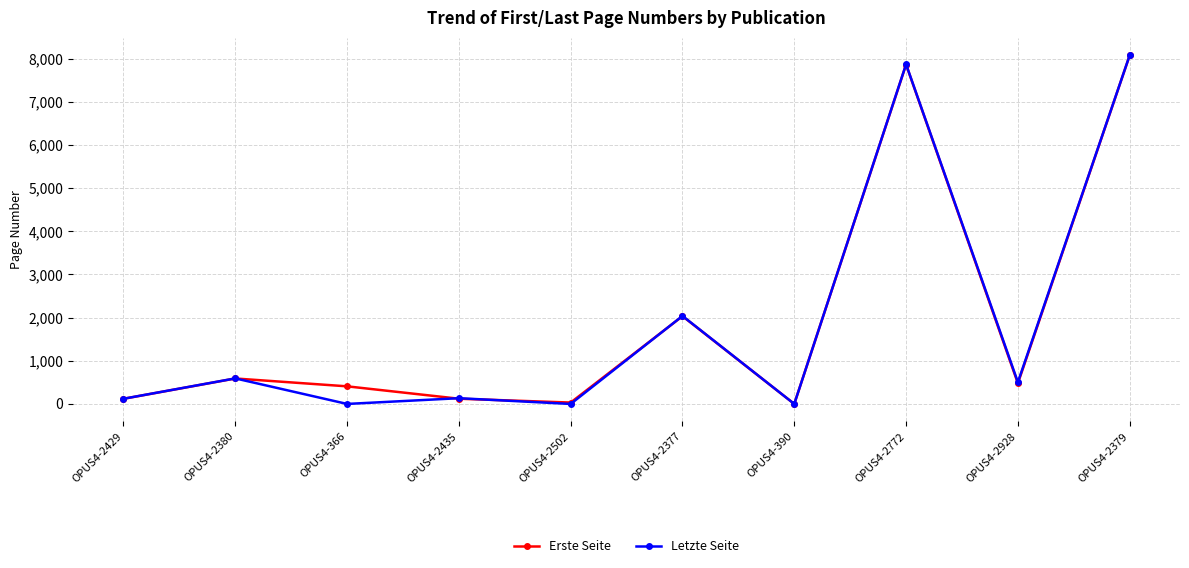

What is the label of the 7th point from the right?

OPUS4-2435